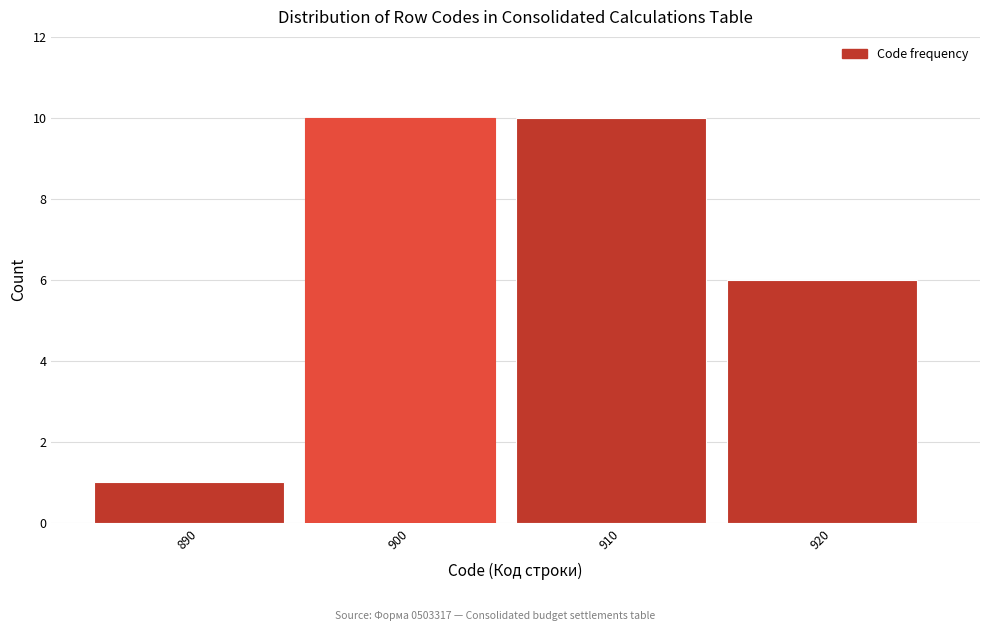

Reading left to right, list all the values displayed in this chart.

1	10	10	6